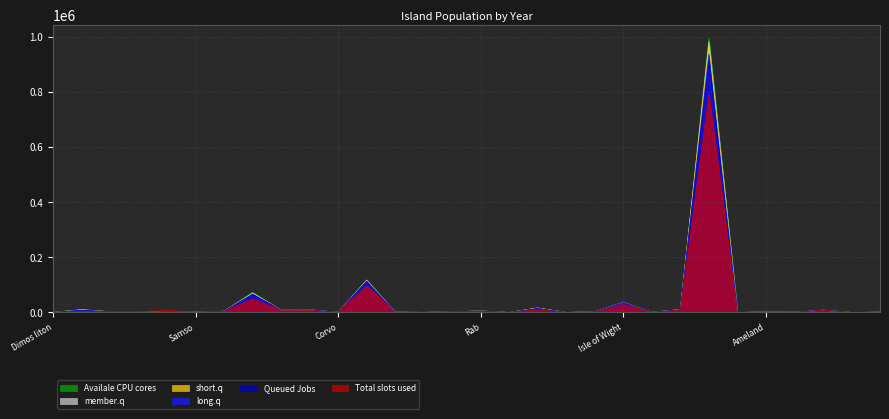

Which series has the widest spread of values?

Availale CPU cores